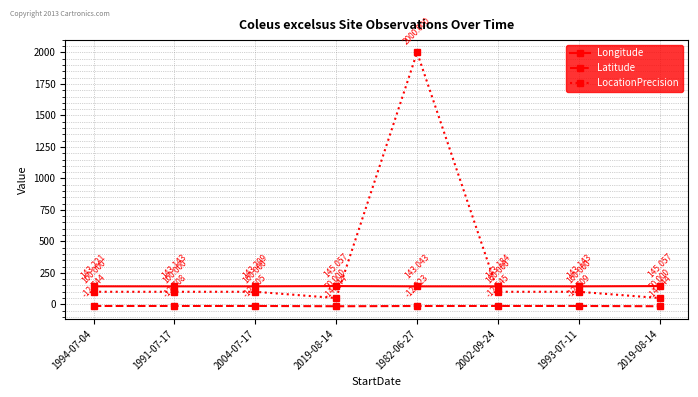

Reading right to left, list all the values displayed in this chart.

Longitude: 145.1	143.1	143.2	143.0	145.1	143.2	143.1	143.2
Latitude: -14.9	-12.7	-12.5	-12.9	-14.9	-12.6	-12.7	-12.7
LocationPrecision: 50.0	100.0	100.0	2000.0	50.0	100.0	100.0	100.0